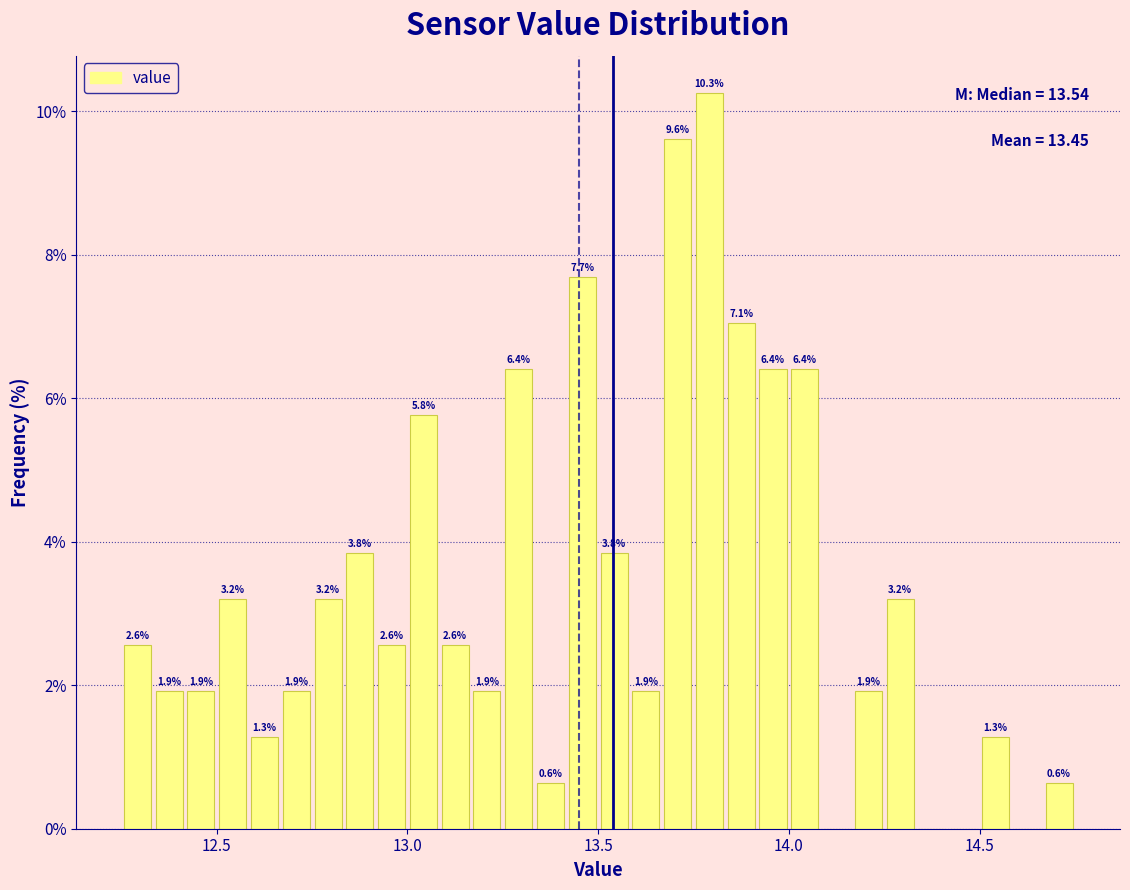

Around what value on the x-axis is the tallest bar? Give the approximate position of its centre, as read against the axis.

13.80